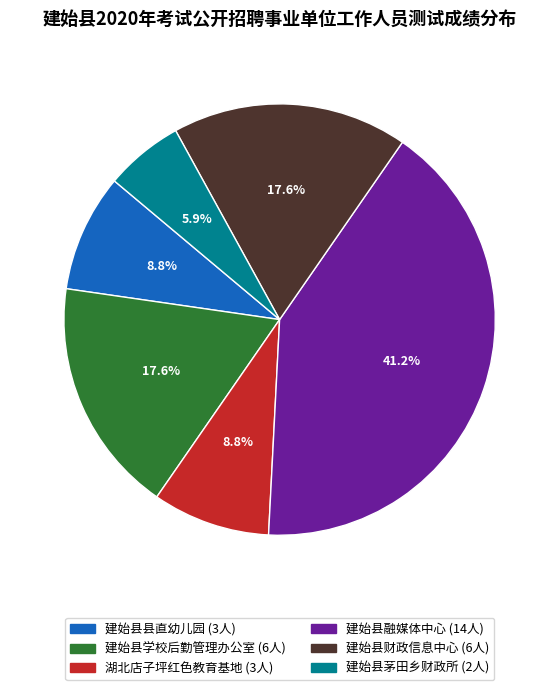

To the nearest percent, what percentage of the pie is 建始县县直幼儿园?

9%